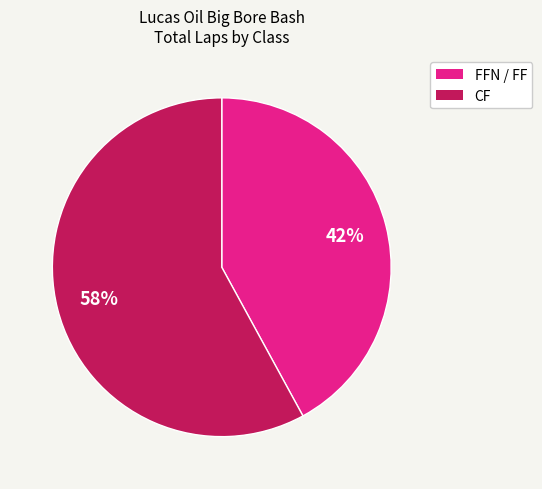

Is there a majority slice in this chart?

Yes